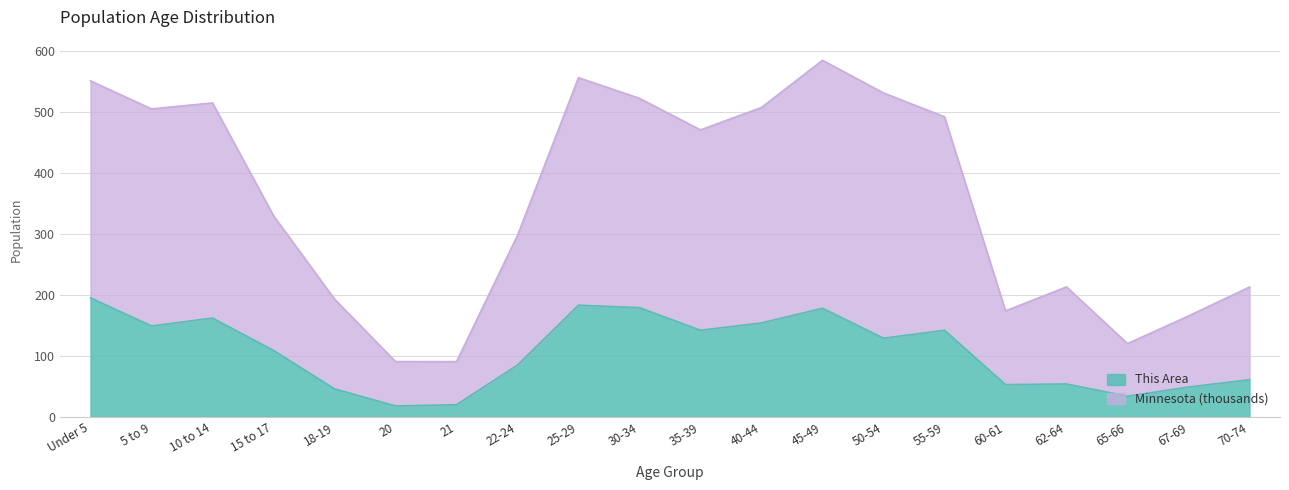

At how many categories does at least one series exceed 150?

17